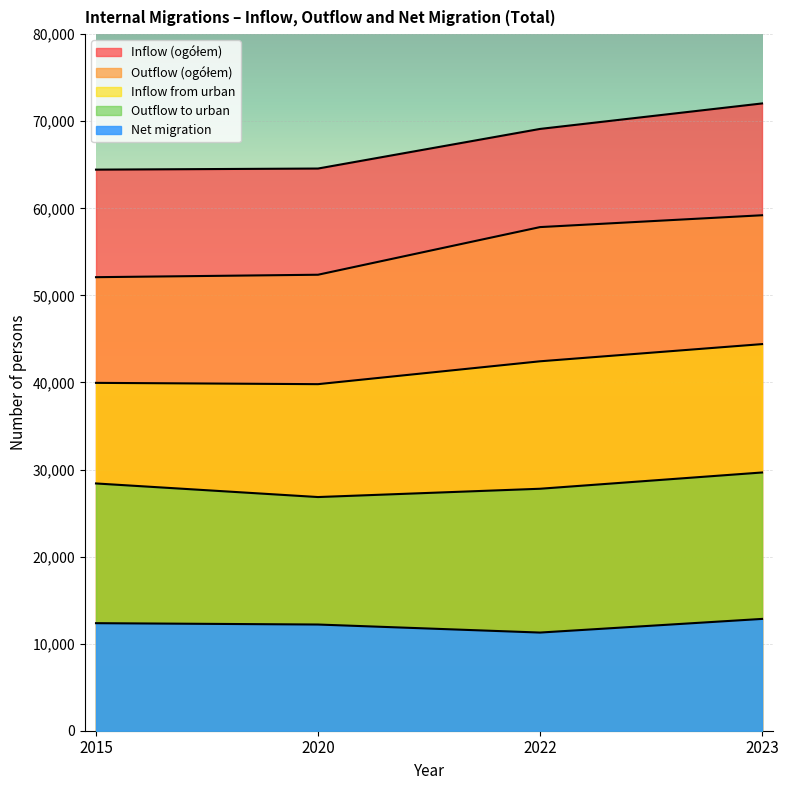

What is the sum of the Inflow from urban values at 2015 and 2020?

79755